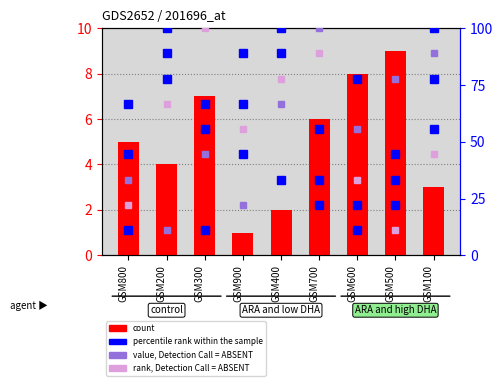

How many values in the col_8 series exceed 55?

5